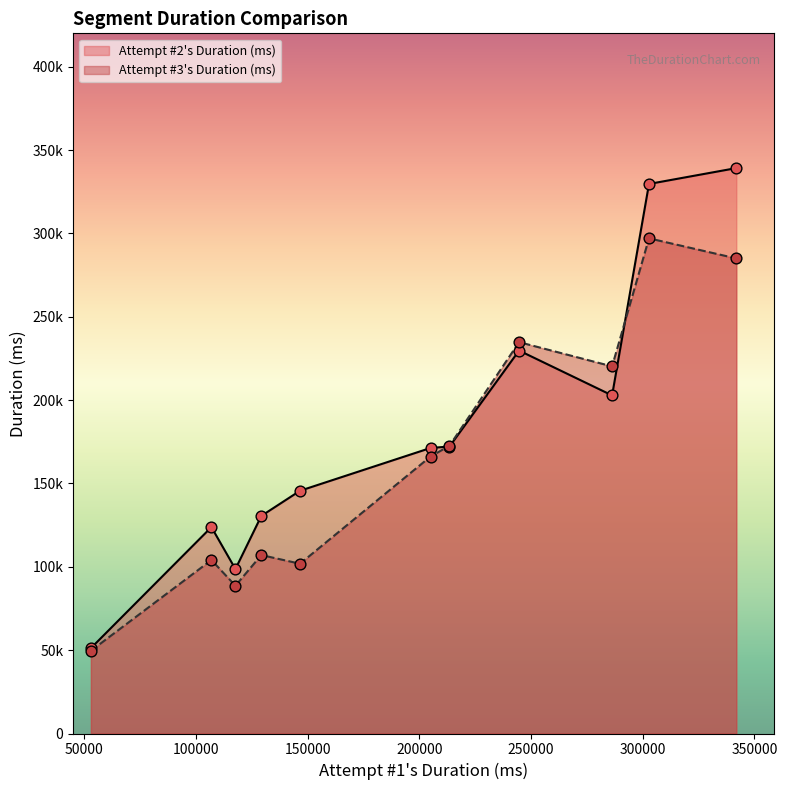

Which series reaches the maximum Y coordinate?

Attempt #2's Duration (ms)